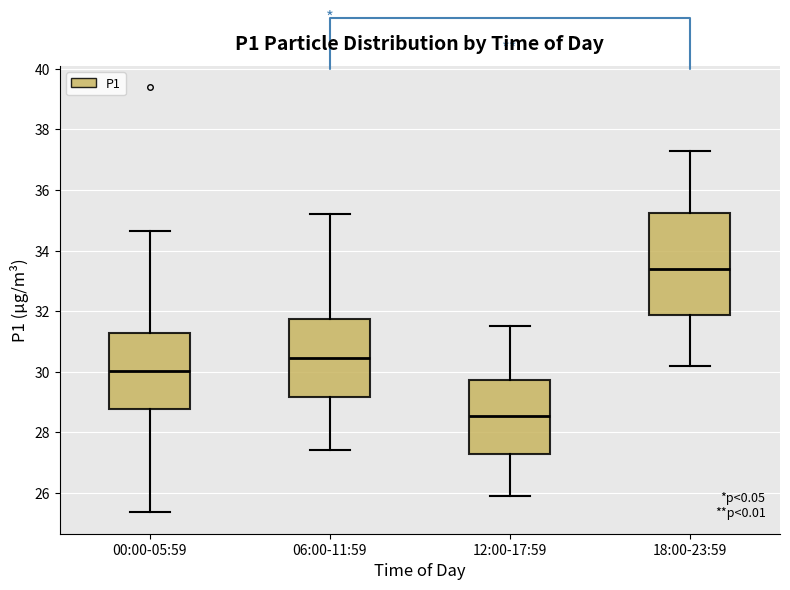

Reading left to right, transcribe this box plot: for each box, give where its median line is, the range the box spans, and where its two whiskers end, as read against the y-axis. The values are not printed on the chart, so give them approximately, as read against the axis.

00:00-05:59: median 30.0, box 28.8 to 31.2, whiskers 25.4 to 34.6
06:00-11:59: median 30.4, box 29.2 to 31.8, whiskers 27.4 to 35.2
12:00-17:59: median 28.6, box 27.2 to 29.8, whiskers 26.0 to 31.6
18:00-23:59: median 33.4, box 31.8 to 35.2, whiskers 30.2 to 37.4